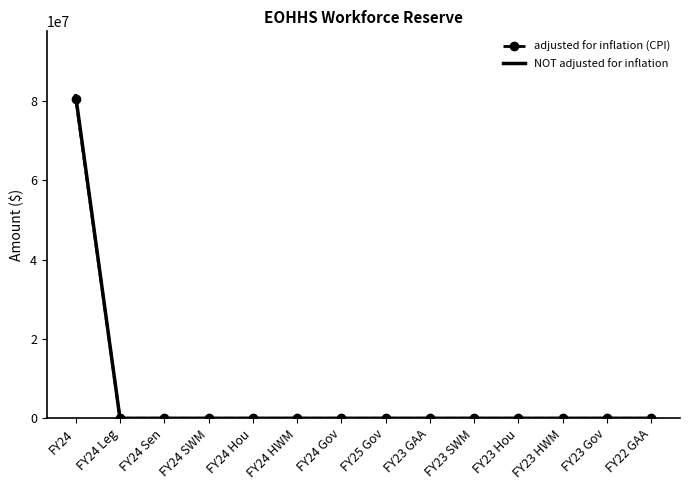

The value of adjusted for inflation (CPI) at FY23 SWM is 28801838. True or false?

False